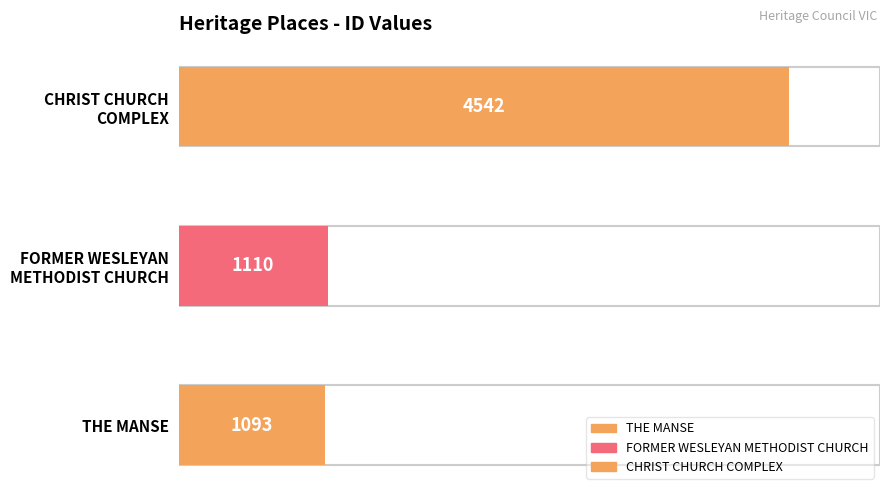

What is the sum of all values?

6745